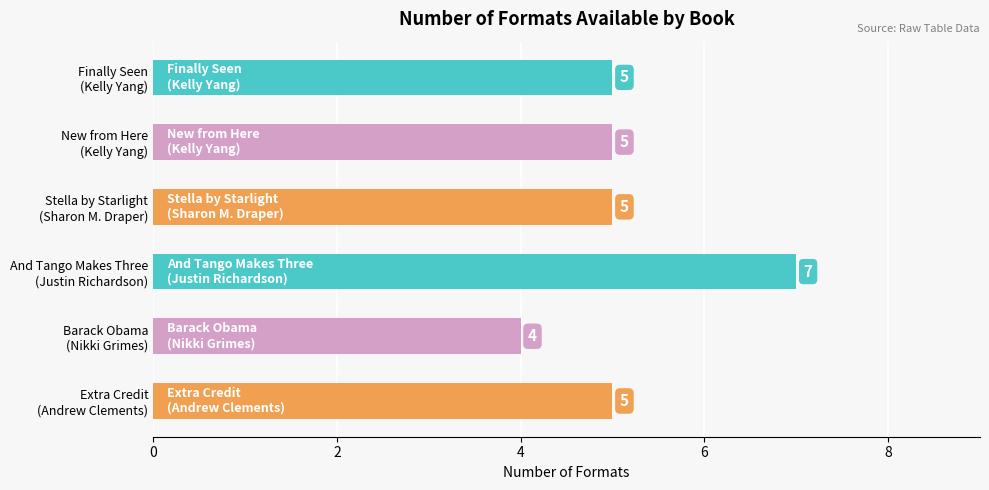

What is the greatest value displayed?

7